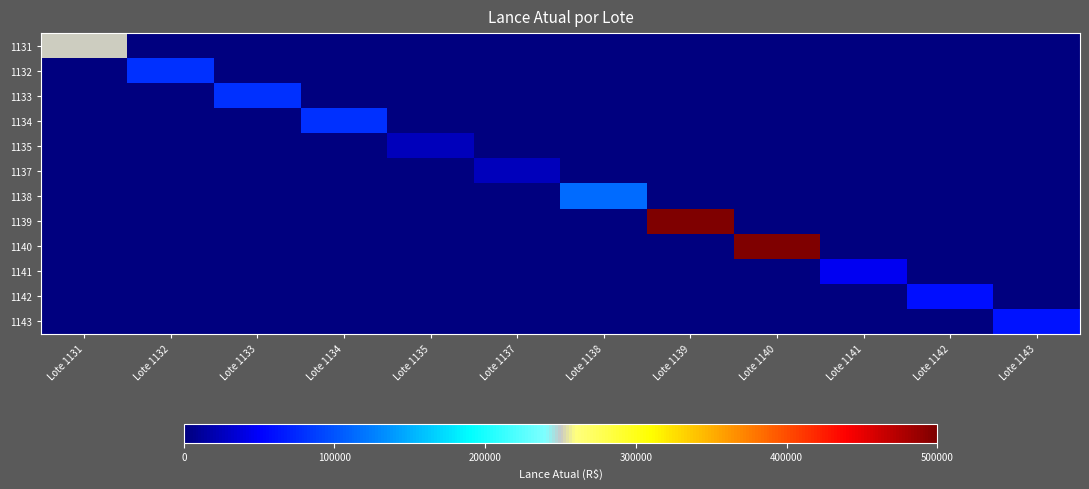

Which has a higher value, Lote 1132 or Lote 1131?

Lote 1131